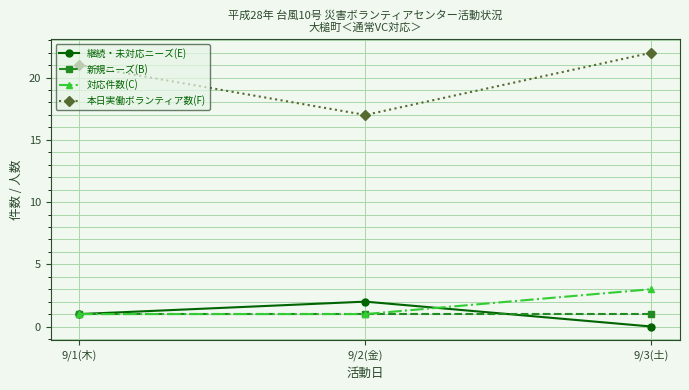

The 本日実働ボランティア数(F) series shows 25 at 9/2(金). True or false?

False